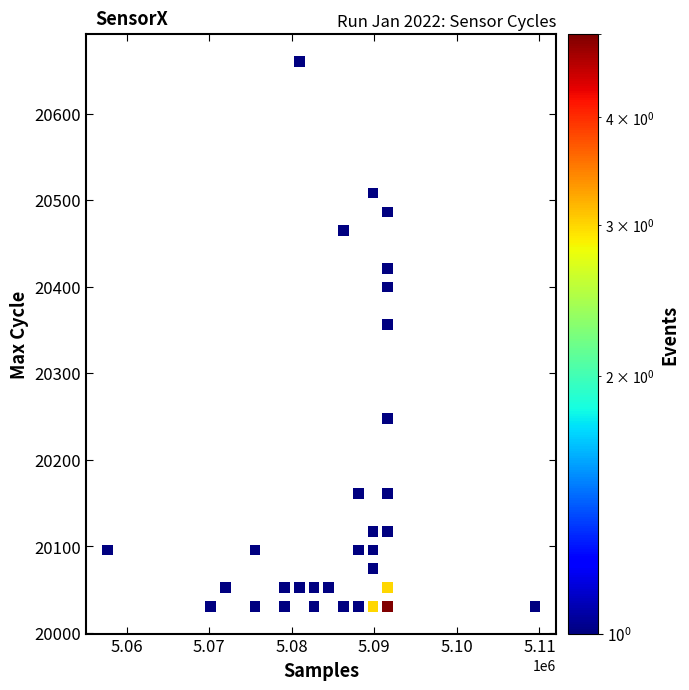

What is the range of Y values (max minus min)?

629.3